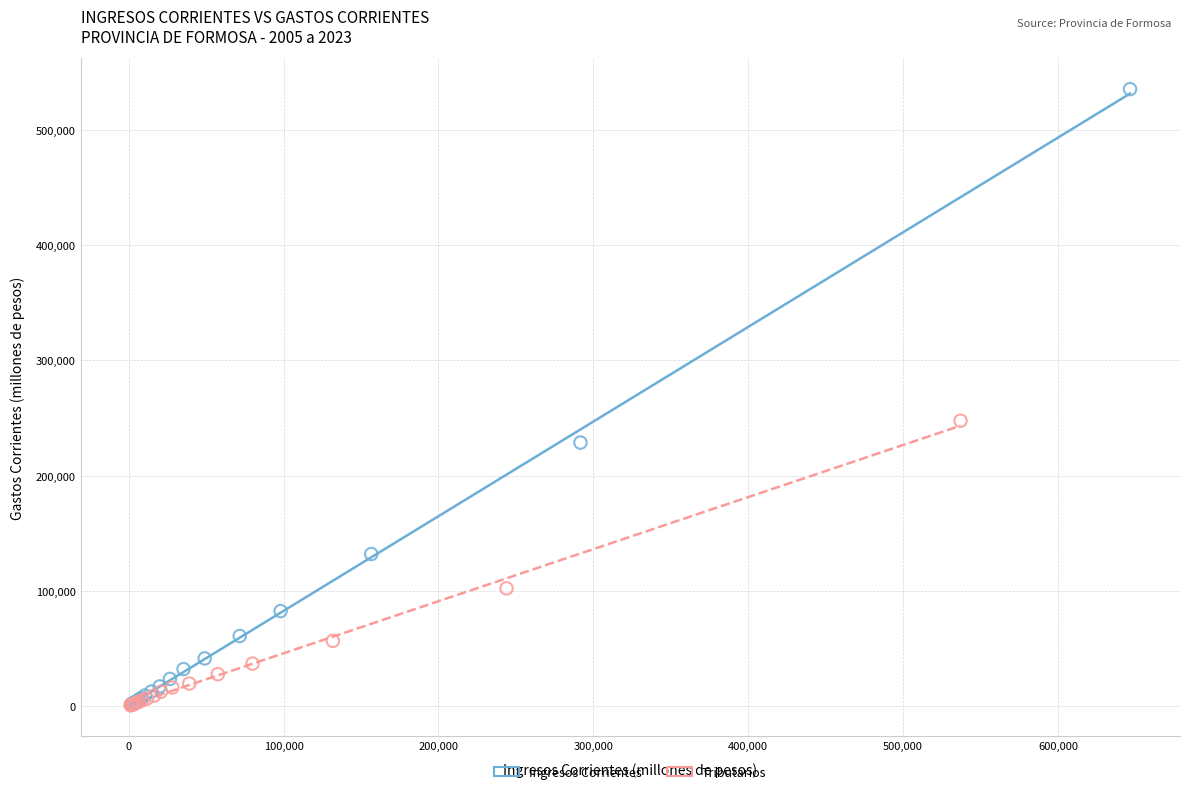

Which series has the largest Y range (max minus min)?

Ingresos Corrientes